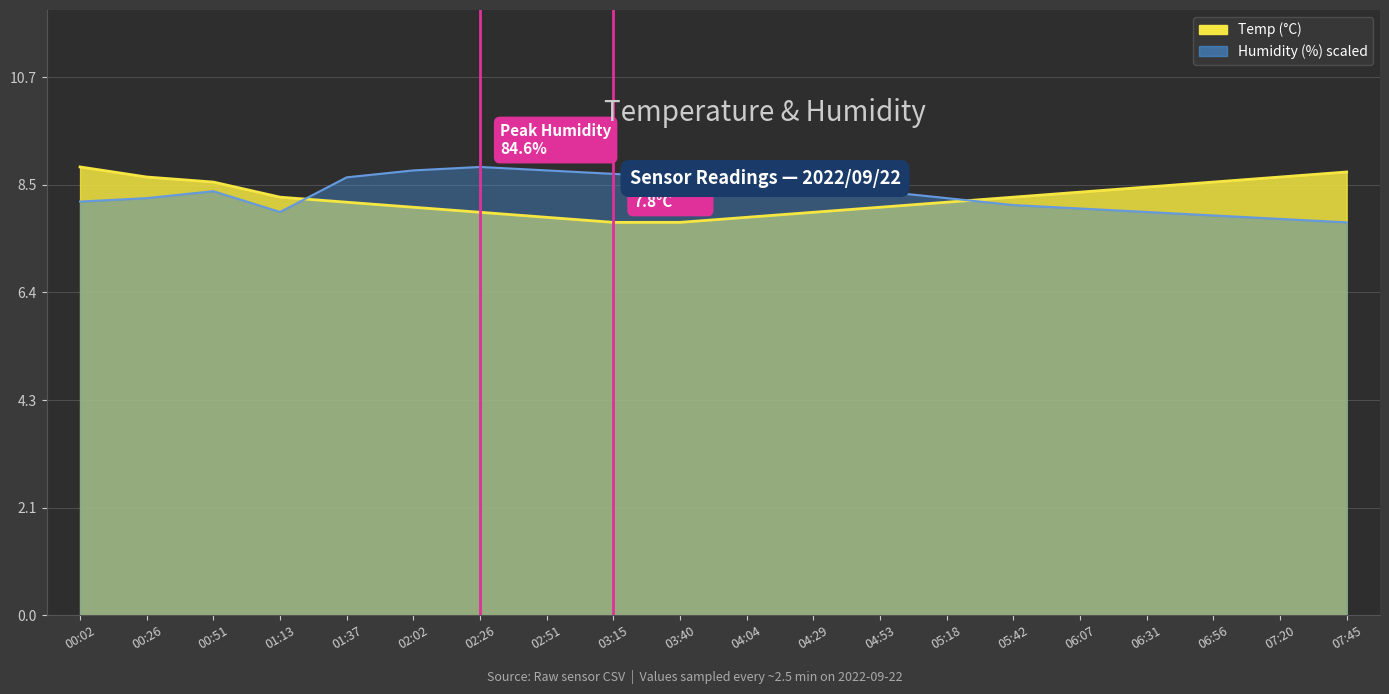

Where do Temp and Humidity first cross each other?

01:13 and 01:37